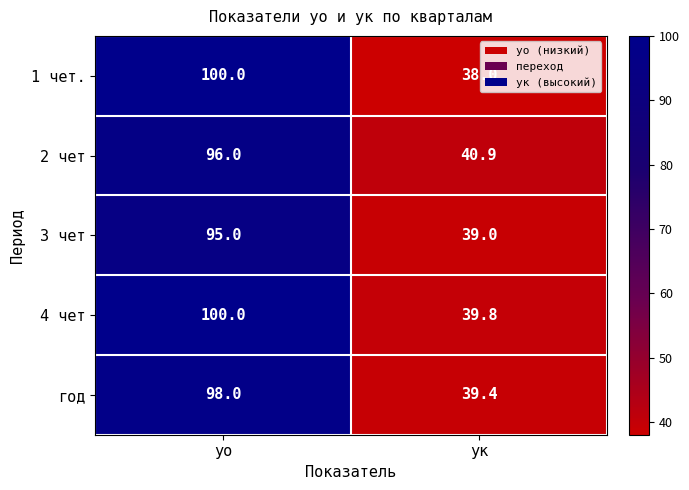

What is the sum of the 4 чет values at ук and уо?

139.8